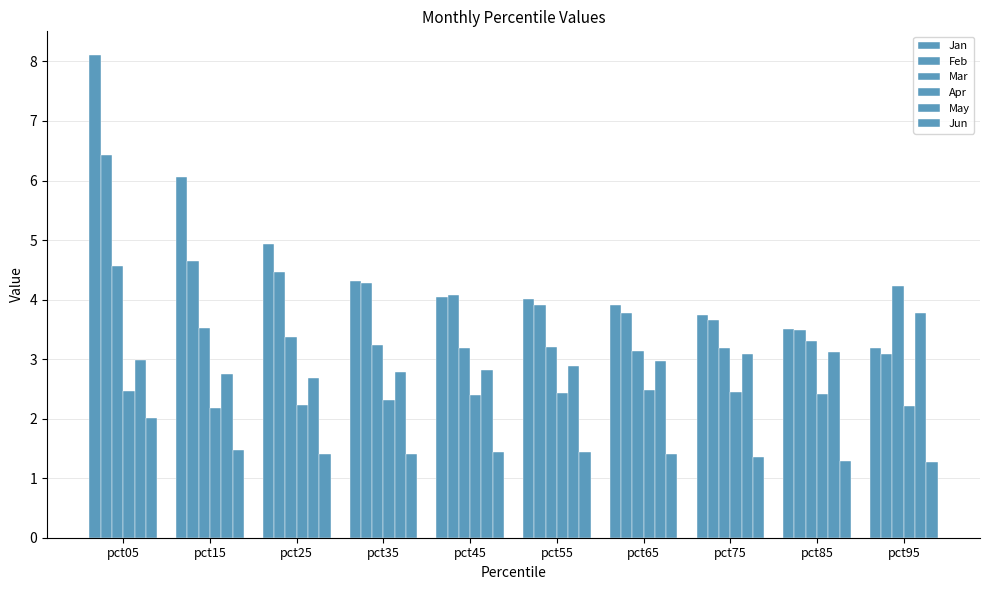

What is the value of the Apr bar at the 9th from the left?

2.4